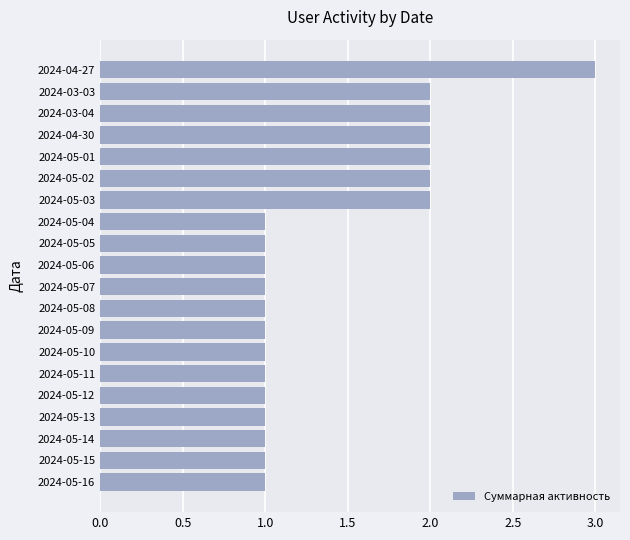

Reading top to bottom, extract all data points from this chart.

2024-04-27=3	2024-03-03=2	2024-03-04=2	2024-04-30=2	2024-05-01=2	2024-05-02=2	2024-05-03=2	2024-05-04=1	2024-05-05=1	2024-05-06=1	2024-05-07=1	2024-05-08=1	2024-05-09=1	2024-05-10=1	2024-05-11=1	2024-05-12=1	2024-05-13=1	2024-05-14=1	2024-05-15=1	2024-05-16=1